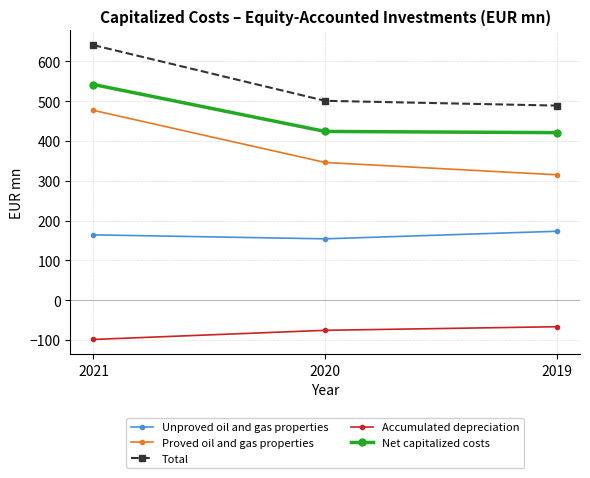

What value does the Net capitalized costs series have at 2020, to the nearest 5?

425